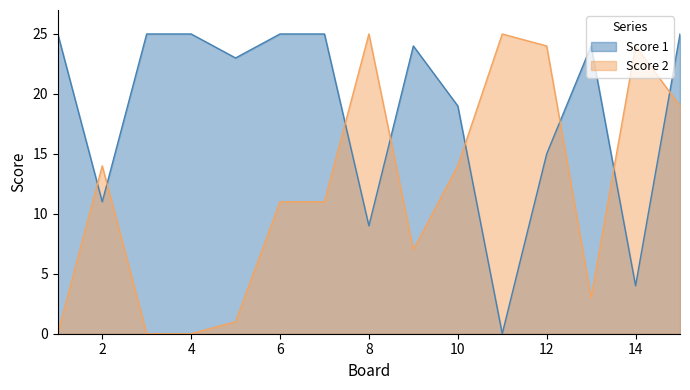

Which series has the largest total across all categories?

Score 1